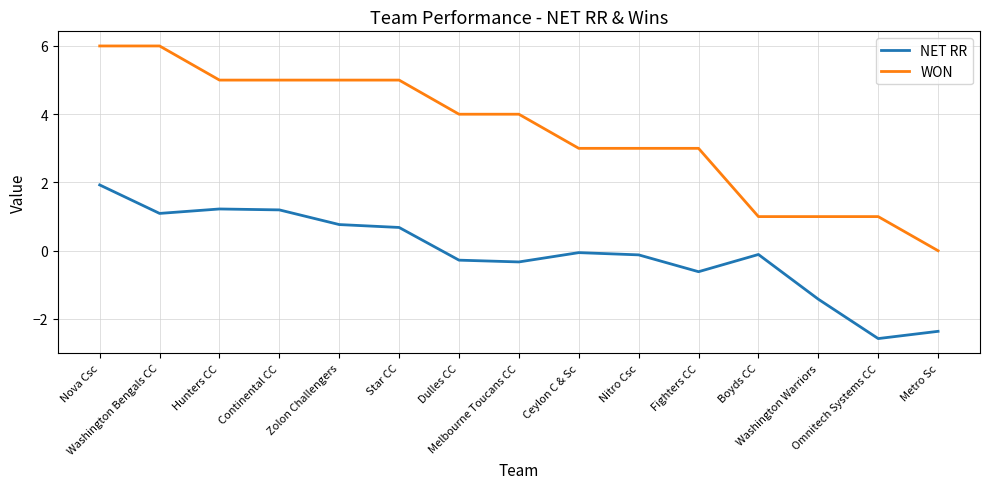

Which series has the widest spread of values?

WON